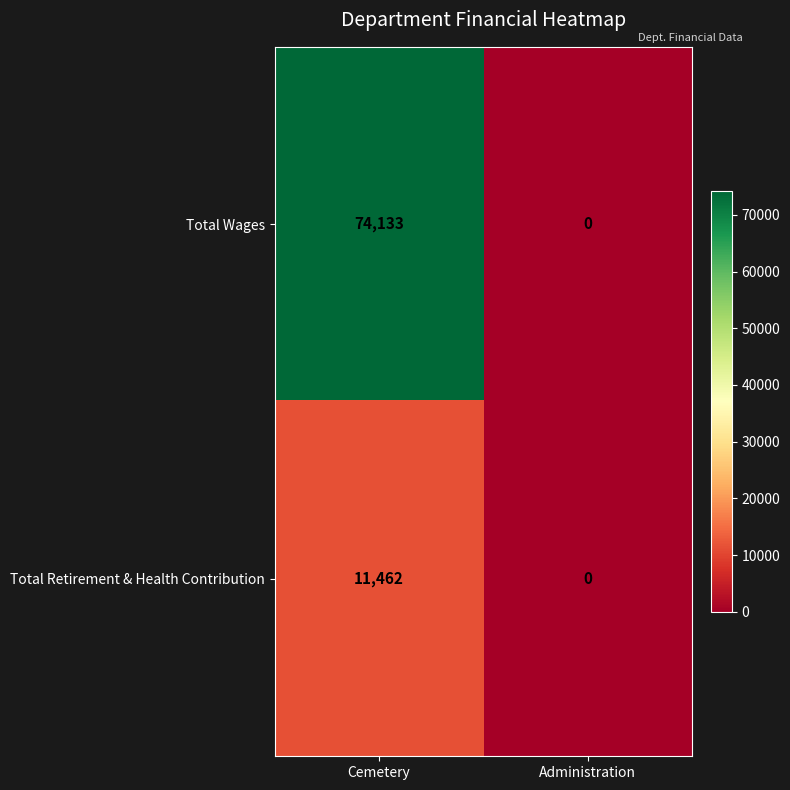

At which category is the sum across all series the highest?

Cemetery